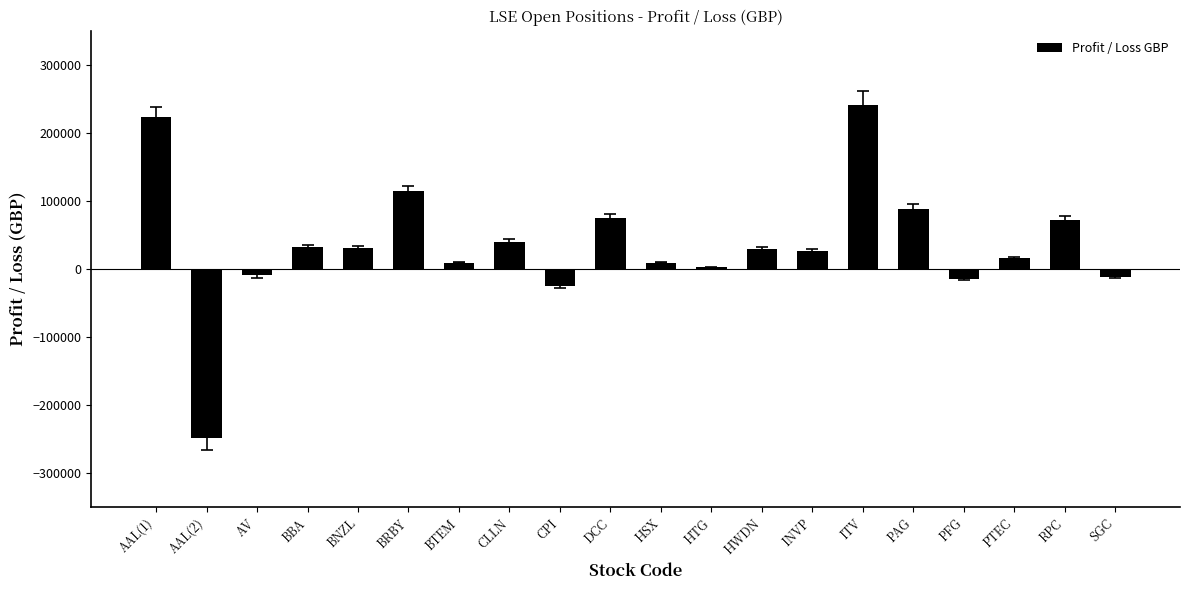

Between CLLN and ITV, which is larger?

ITV